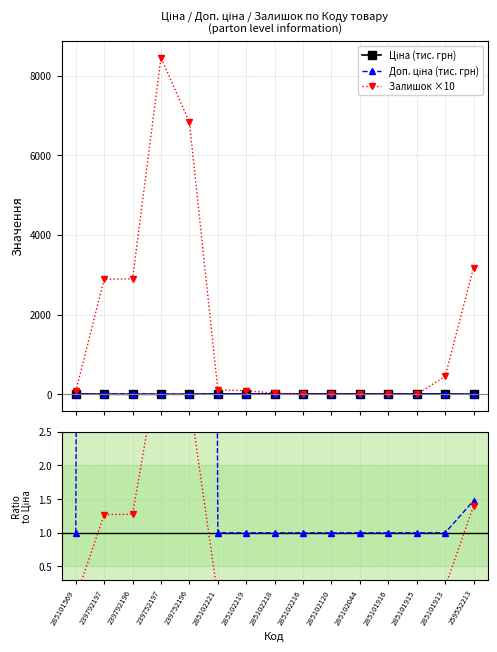

Which has a higher value, 239792196 or 285102218?

285102218